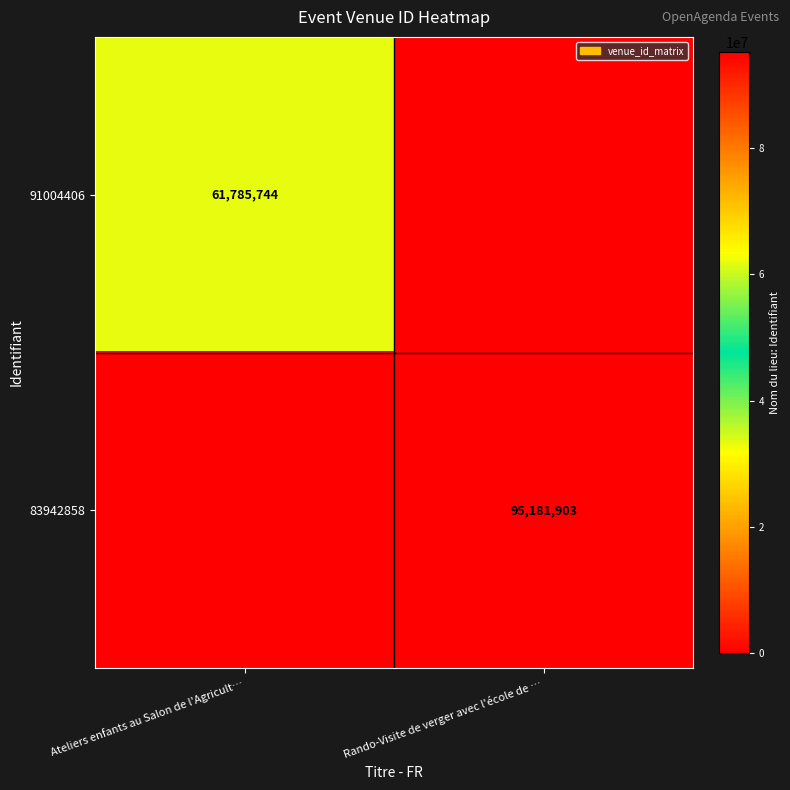

What is the spread (max minus min) of values at Rando-Visite de verger avec l'école de …?

95181903